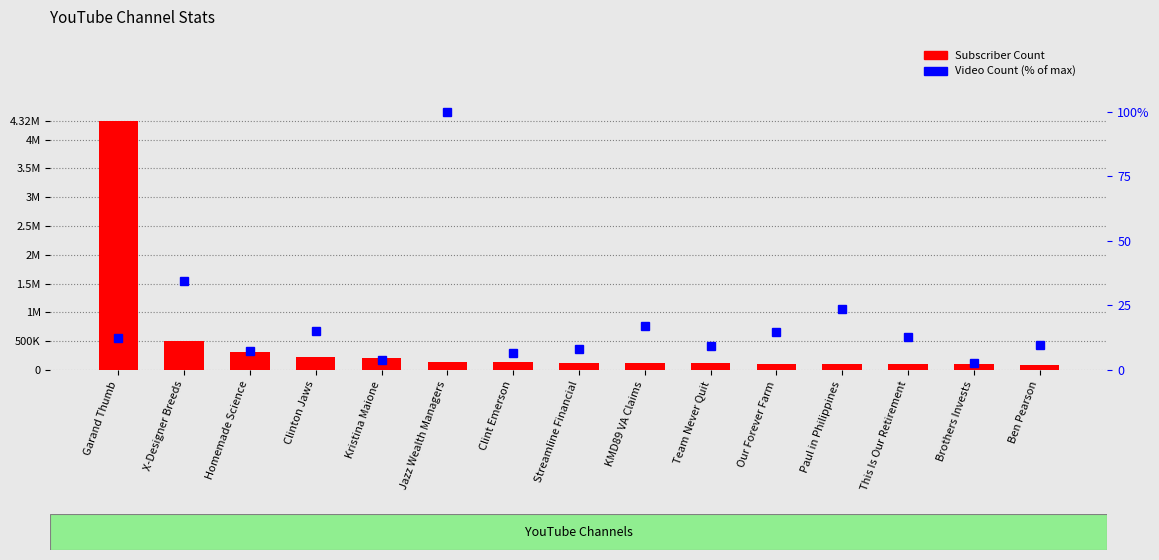

What is the label of the 2nd bar from the right?

Brothers Invests